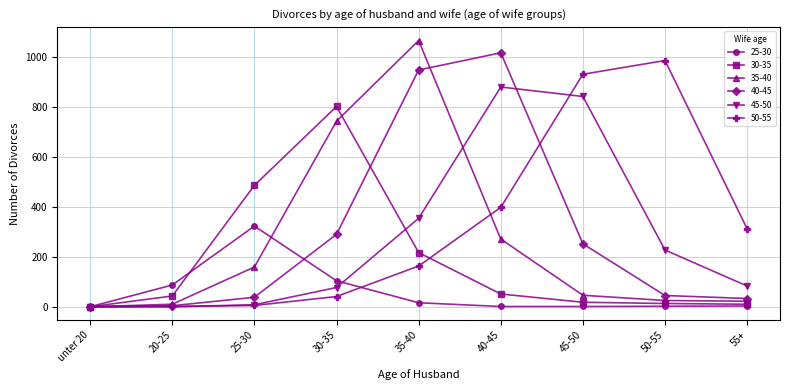

How many data points in 40-45 are less than 45?

4